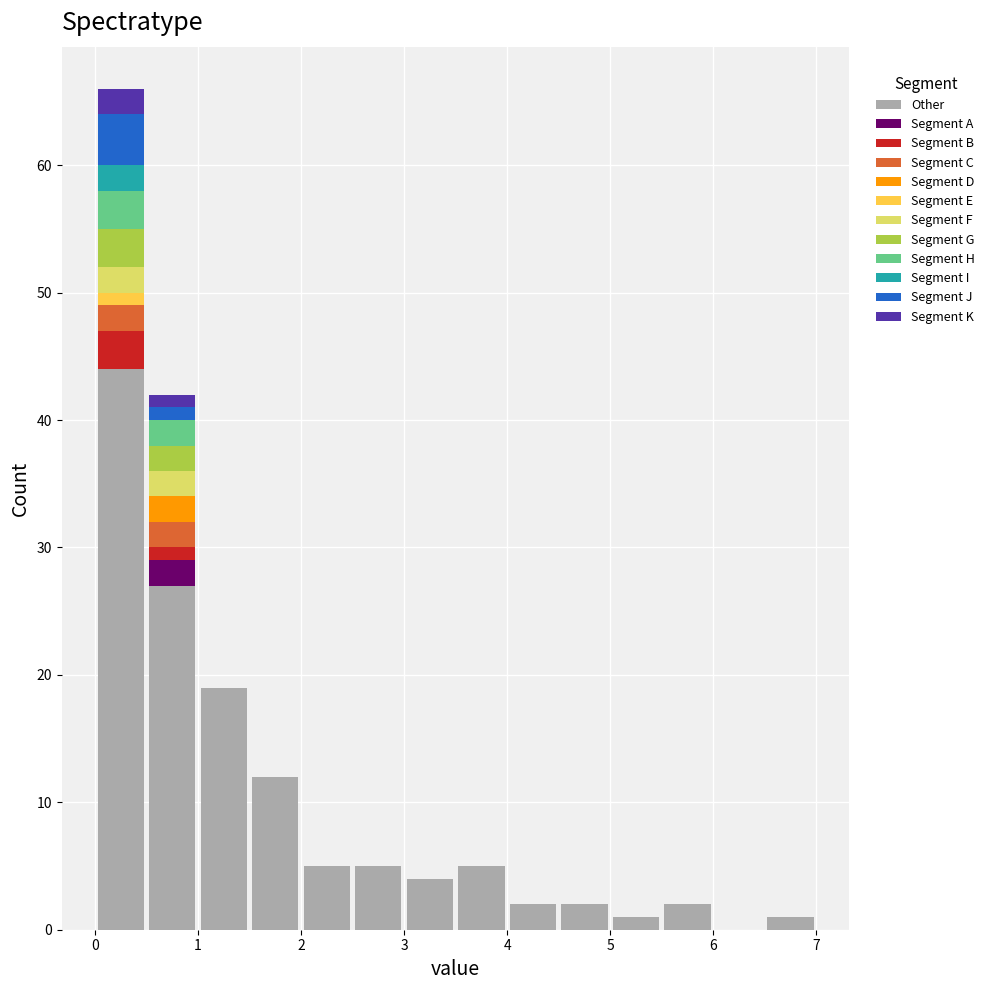

Reading left to right, transcribe this chart: for each stacked bar, give the range it covers on the x-axis and its total height. The values are not printed on the chart, so give them approximately, as read against the axis.

0.0 to 0.5: 66
0.5 to 1.0: 42
1.0 to 1.5: 19
1.5 to 2.0: 12
2.0 to 2.5: 5
2.5 to 3.0: 5
3.0 to 3.5: 4
3.5 to 4.0: 5
4.0 to 4.5: 2
4.5 to 5.0: 2
5.0 to 5.5: 1
5.5 to 6.0: 2
6.0 to 6.5: 0
6.5 to 7.0: 1